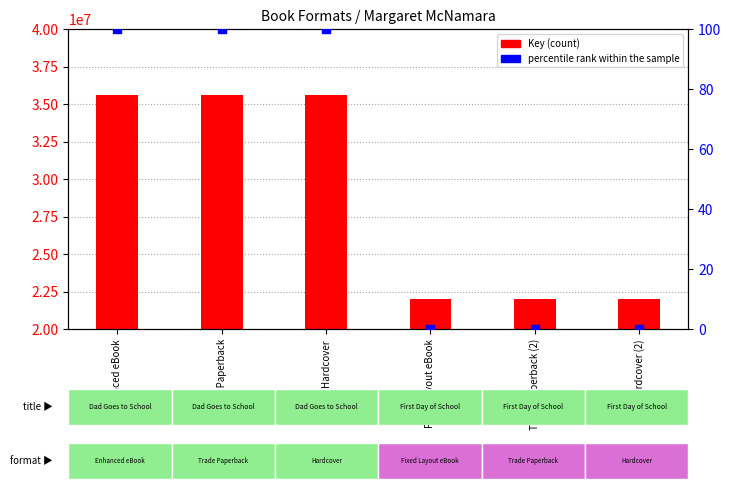

At which category is the sum across all series the highest?

Enhanced eBook